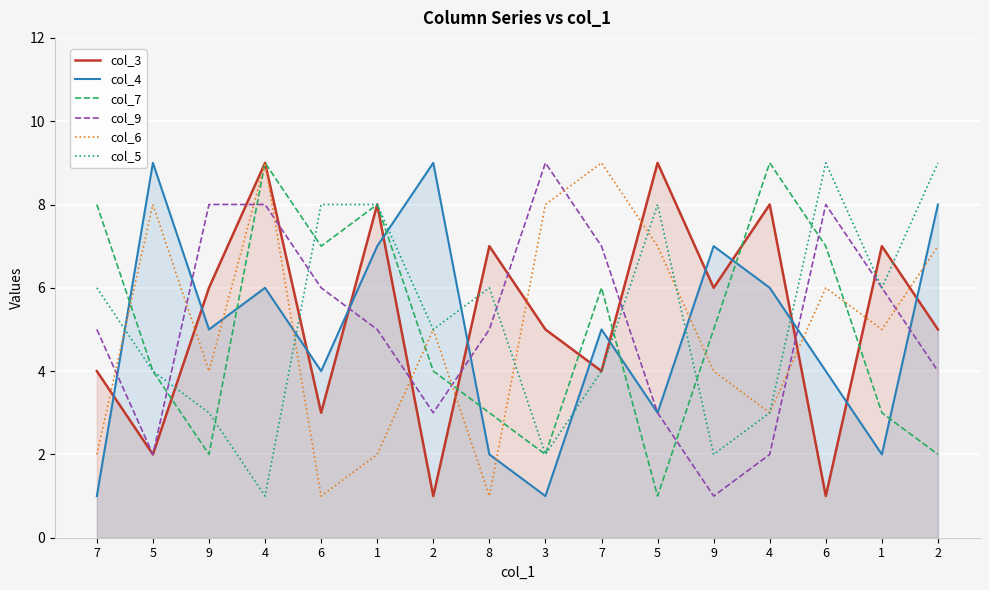

The value of col_3 at 8 is 5. True or false?

False